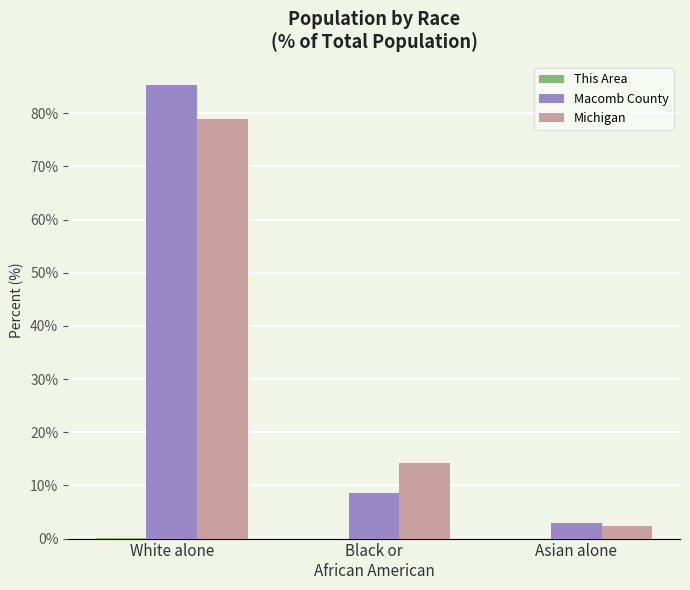

True or false: Macomb County has a value of 35.9 at White alone.

False